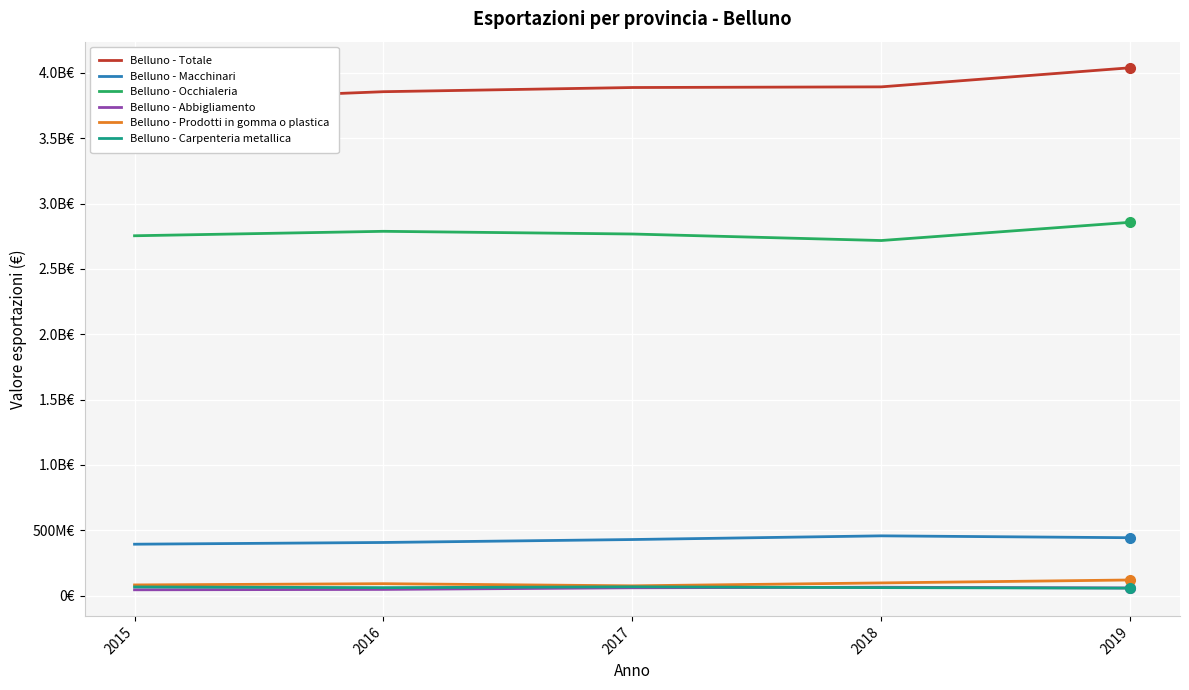

True or false: Belluno - Macchinari has more than 1 points higher than both neighbors.

False